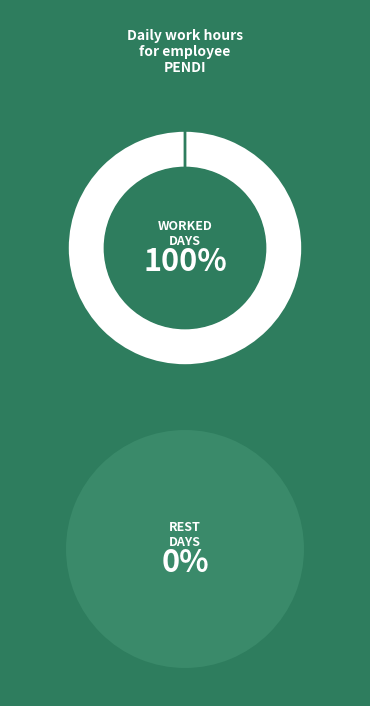

True or false: 8 accounts for 17% of the total.

False